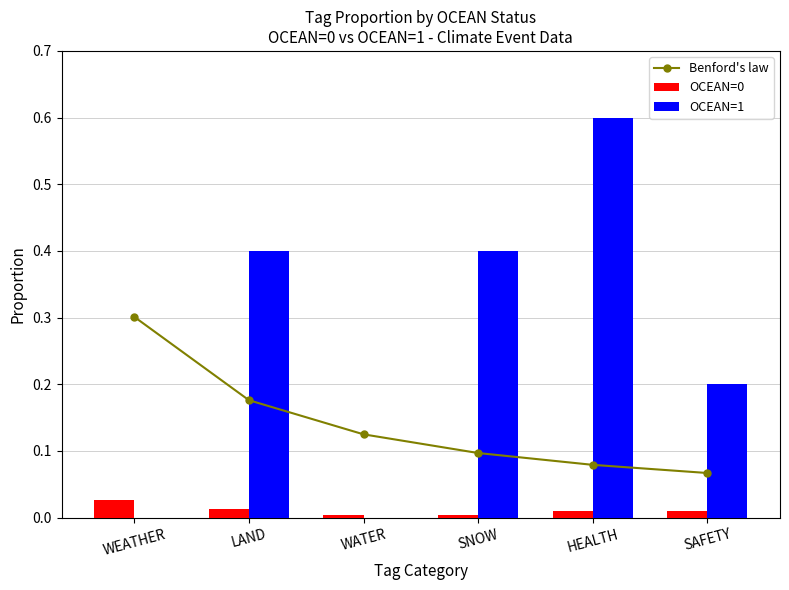

List the series in order of their peak value, lowest first.

OCEAN=0, Benford's law, OCEAN=1